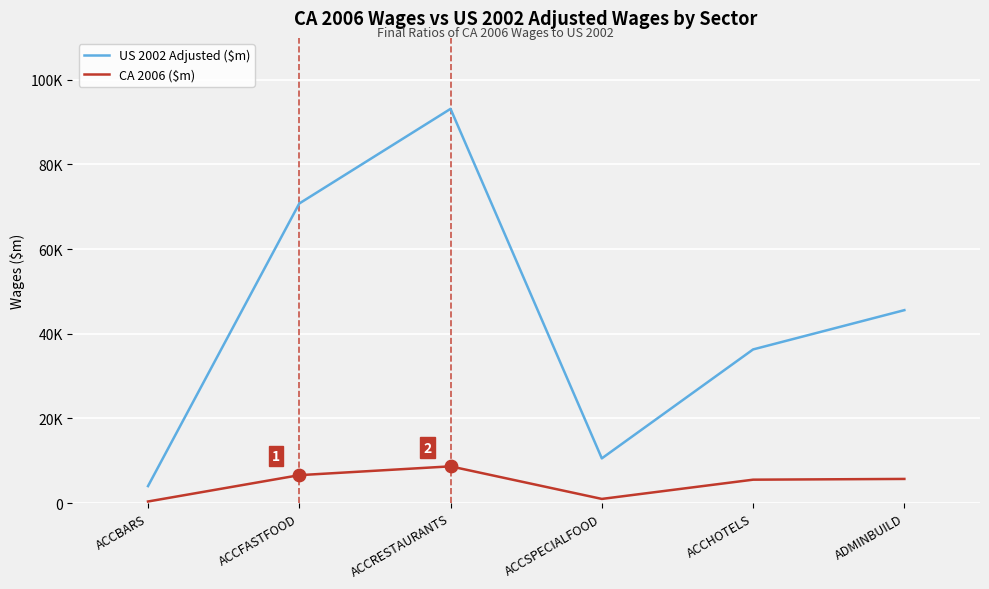

What are all the series names shown in the legend?

US 2002 Adjusted ($m), CA 2006 ($m)